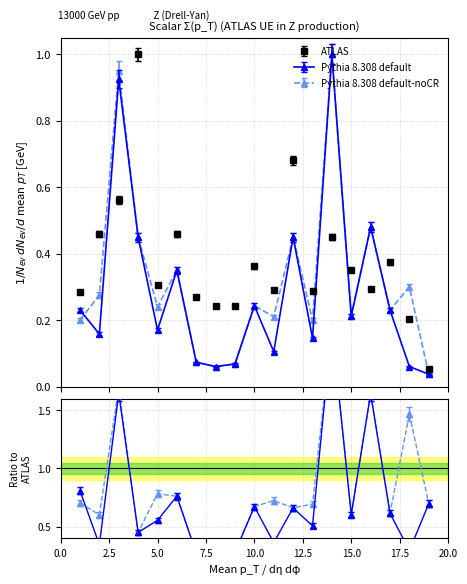

Between which two adjacent categories do ATLAS and Pythia 8.308 default first intersect?

2 and 3